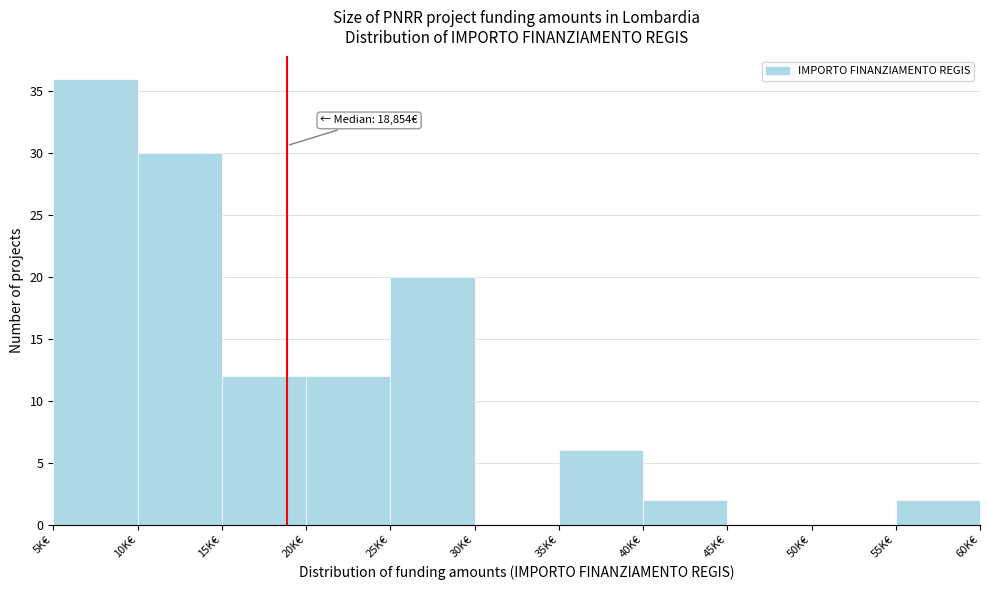

Reading right to left, transcribe all the data shown in this chart.

55K€=2	50K€=0	45K€=0	40K€=2	35K€=6	30K€=0	25K€=20	20K€=12	15K€=12	10K€=30	5K€=36